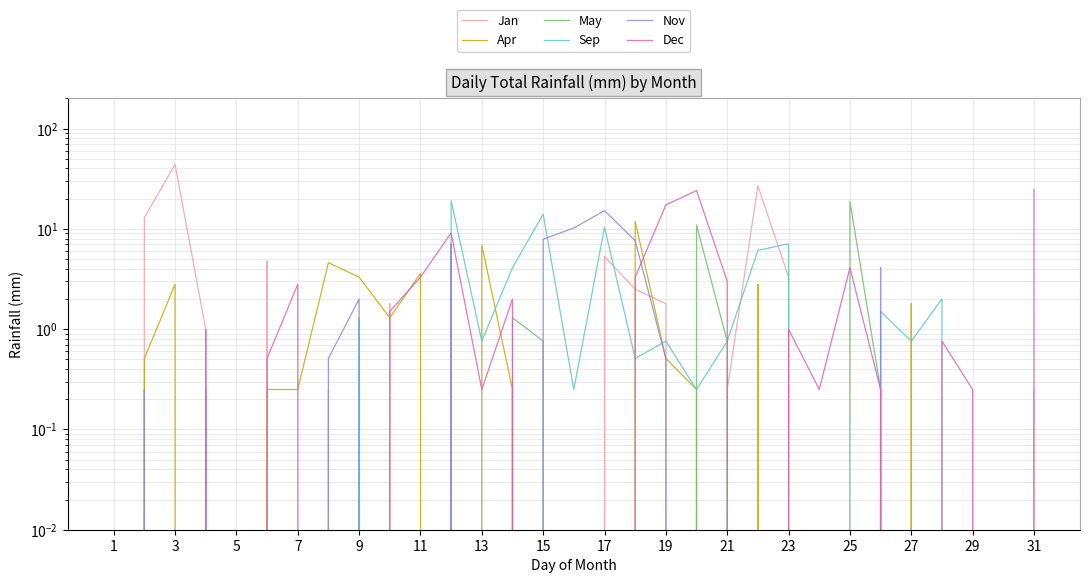

What are all the series names shown in the legend?

Jan, Apr, May, Sep, Nov, Dec